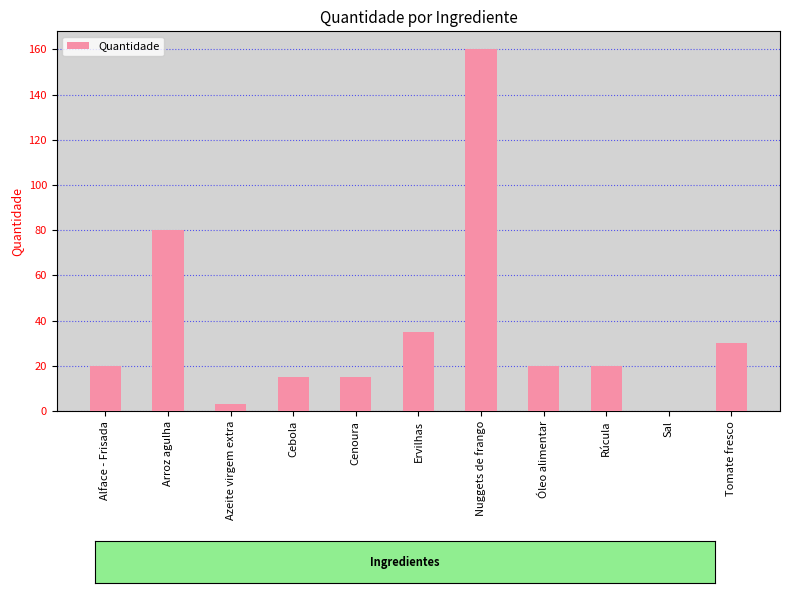

Is it true that the value at Rúcula is 32.6?

False